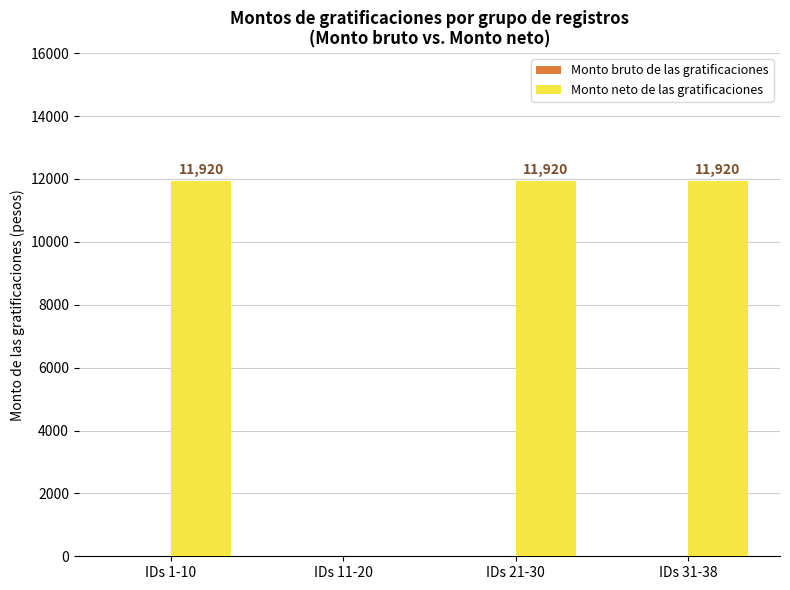

What is the change in value from IDs 1-10 to IDs 11-20?

-11920